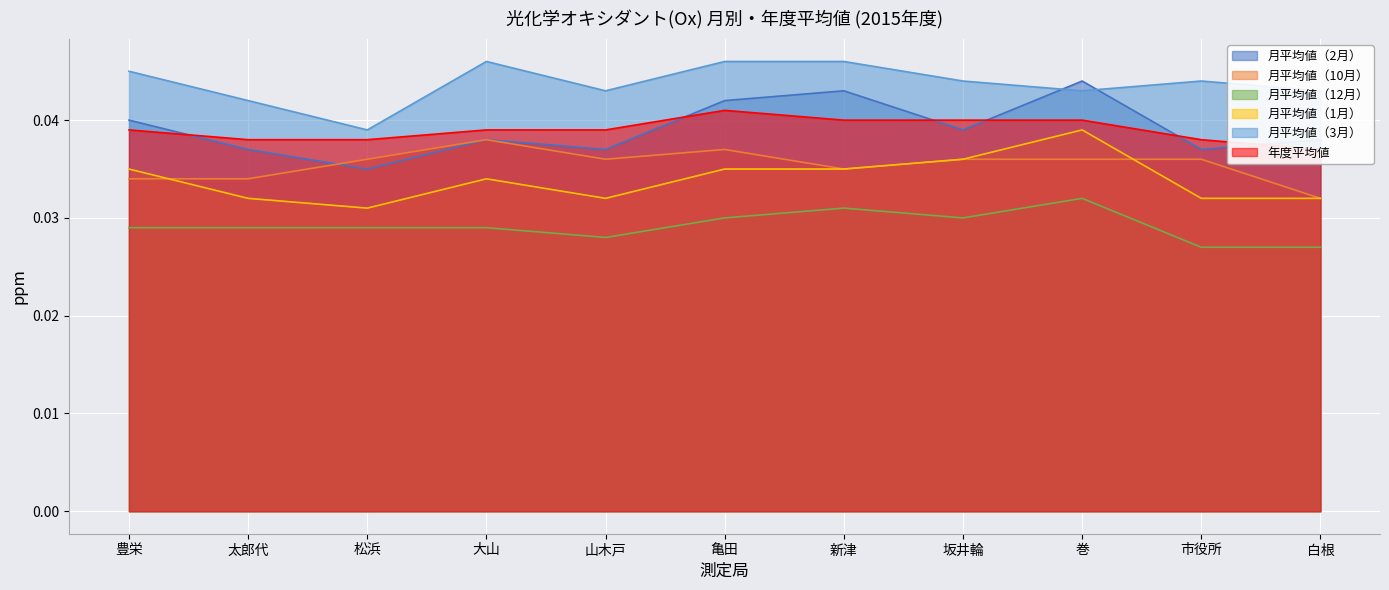

In 月平均値（12月）, how many points are higher than both neighbors (excluding endpoints)?

2